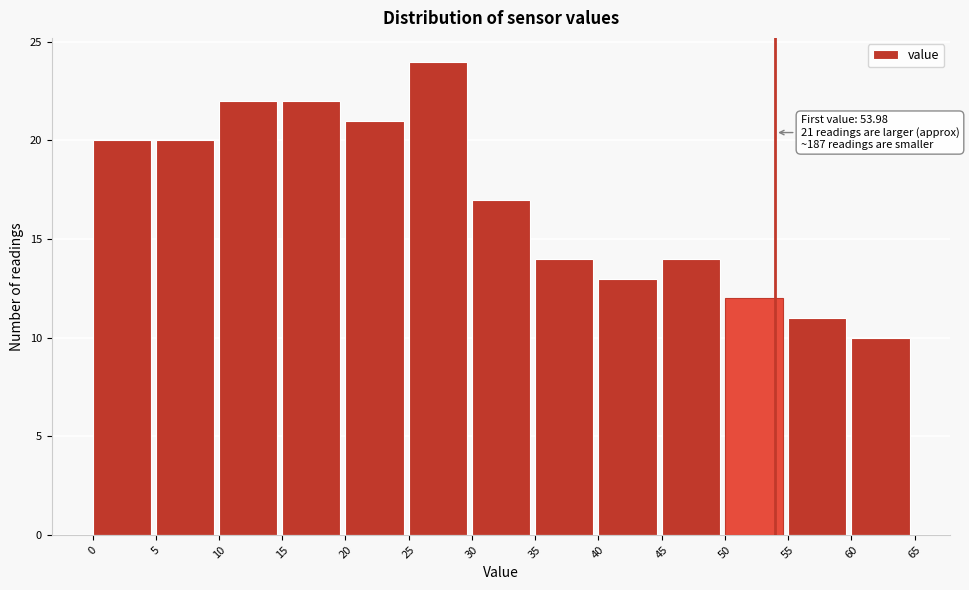

Over which range of the x-axis is the bar tallest?

25 to 30